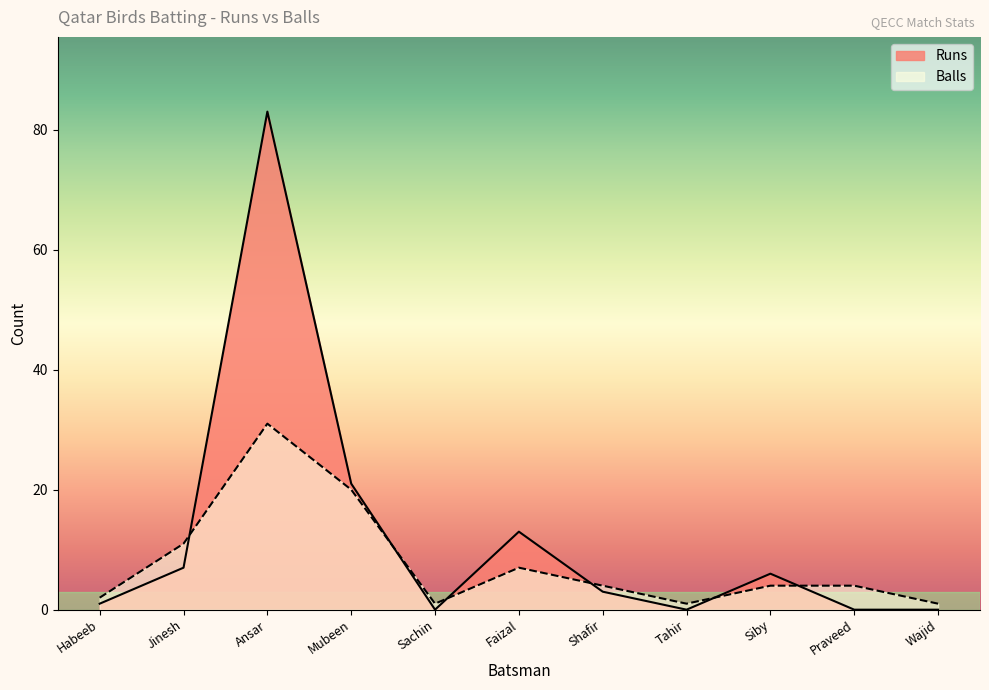

Which series has the largest total across all categories?

Runs